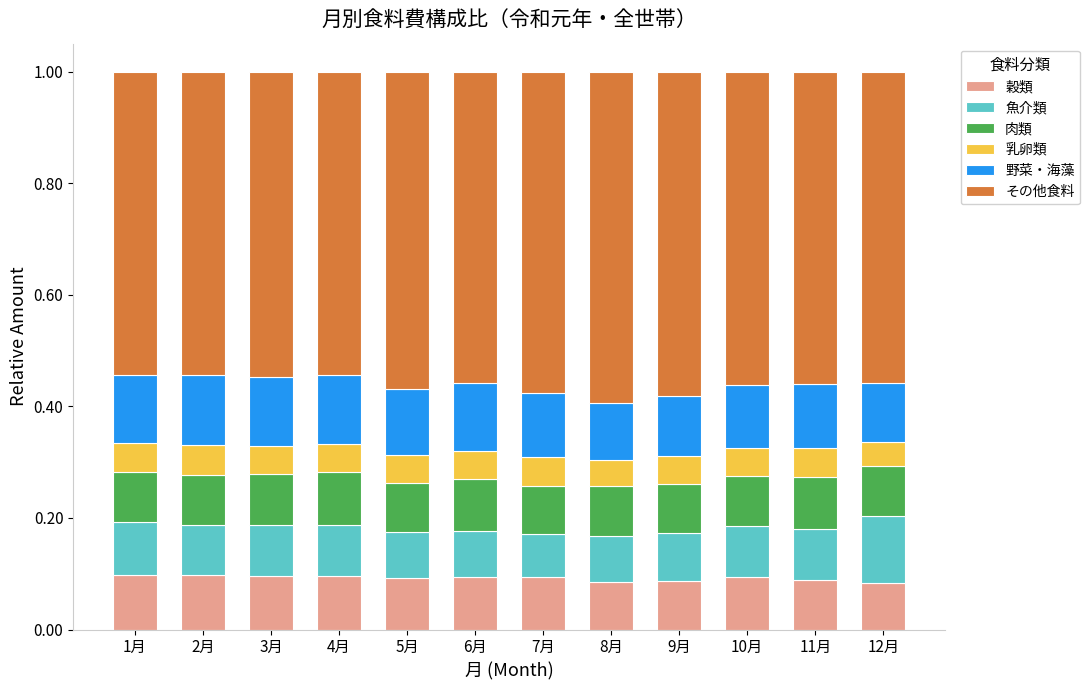

Is it true that 穀類 equals 0.1 at 2月?

True